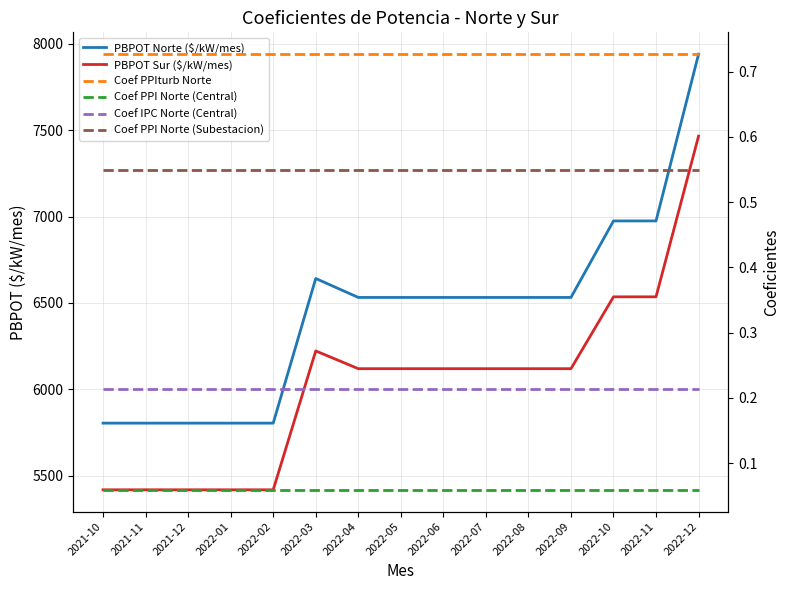

At 2022-09, list the series in order from smallest to largest.

Coef PPI Norte (Central), Coef IPC Norte (Central), Coef PPI Norte (Subestacion), Coef PPIturb Norte, PBPOT Sur ($/kW/mes), PBPOT Norte ($/kW/mes)